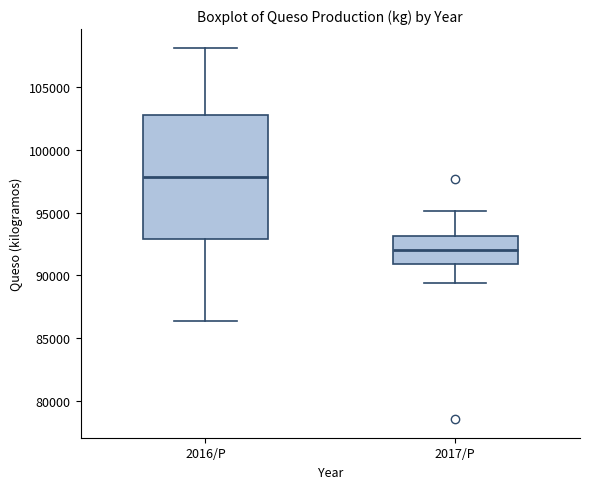

Reading left to right, read every box against the y-axis: the position of its median line, the range the box covers, and the ends of its whiskers. The values are not printed on the chart, so give them approximately, as read against the axis.

2016/P: median 98000, box 93000 to 102500, whiskers 86500 to 108000
2017/P: median 92000, box 91000 to 93000, whiskers 89500 to 95000